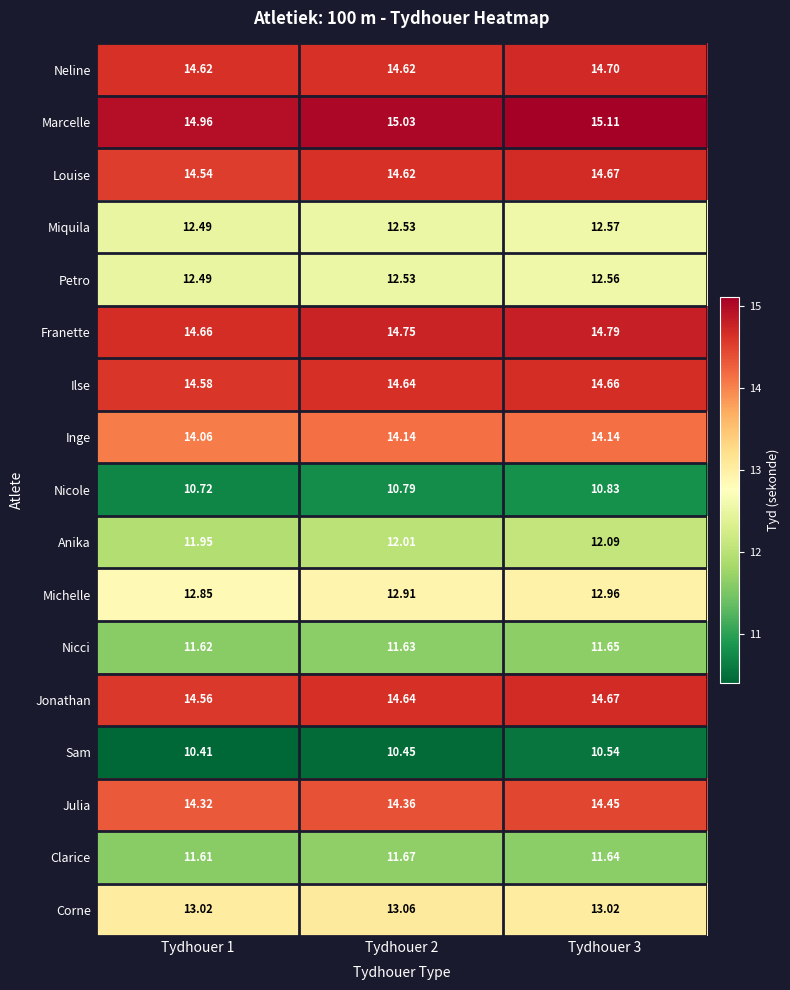

Which series has the widest spread of values?

Marcelle